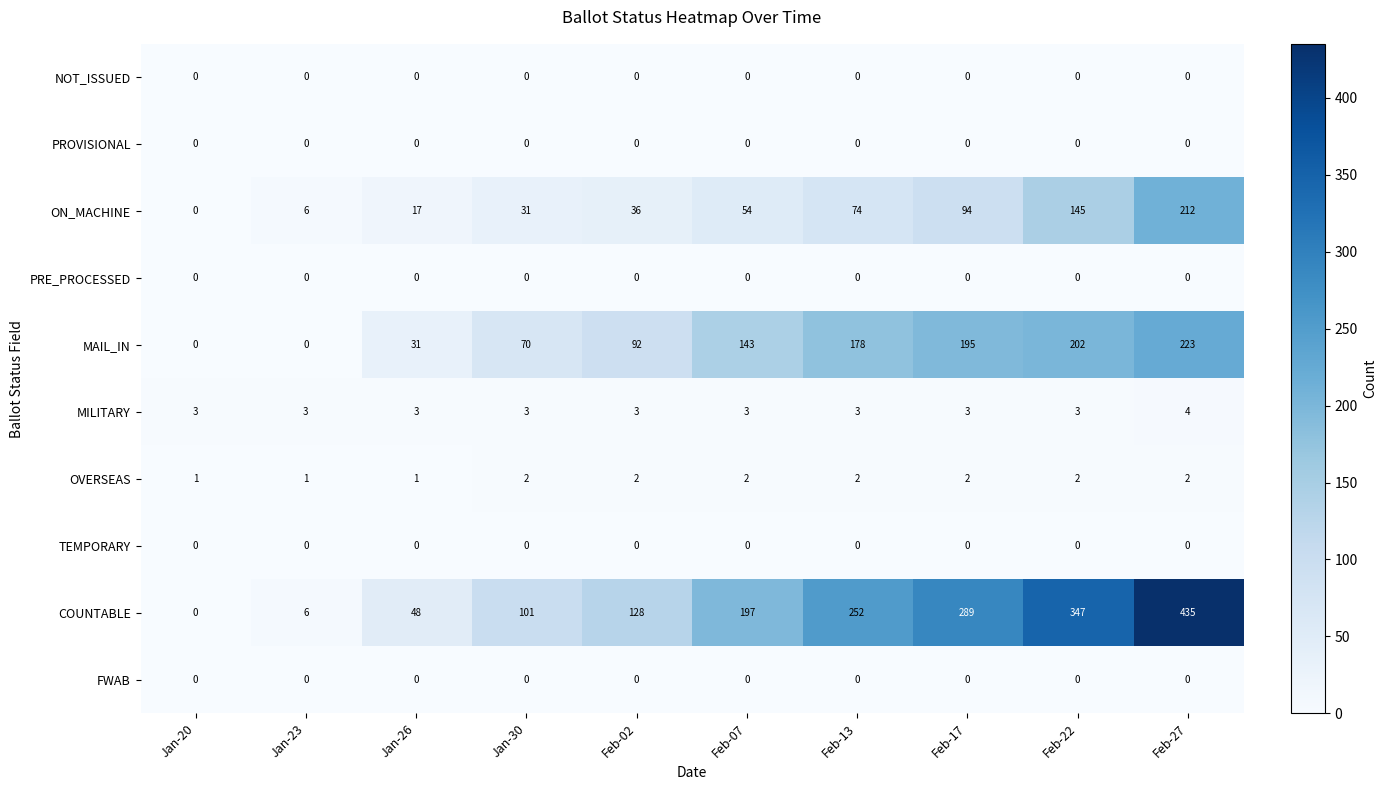

What is the difference between the highest and lowest values at Feb-02?

128